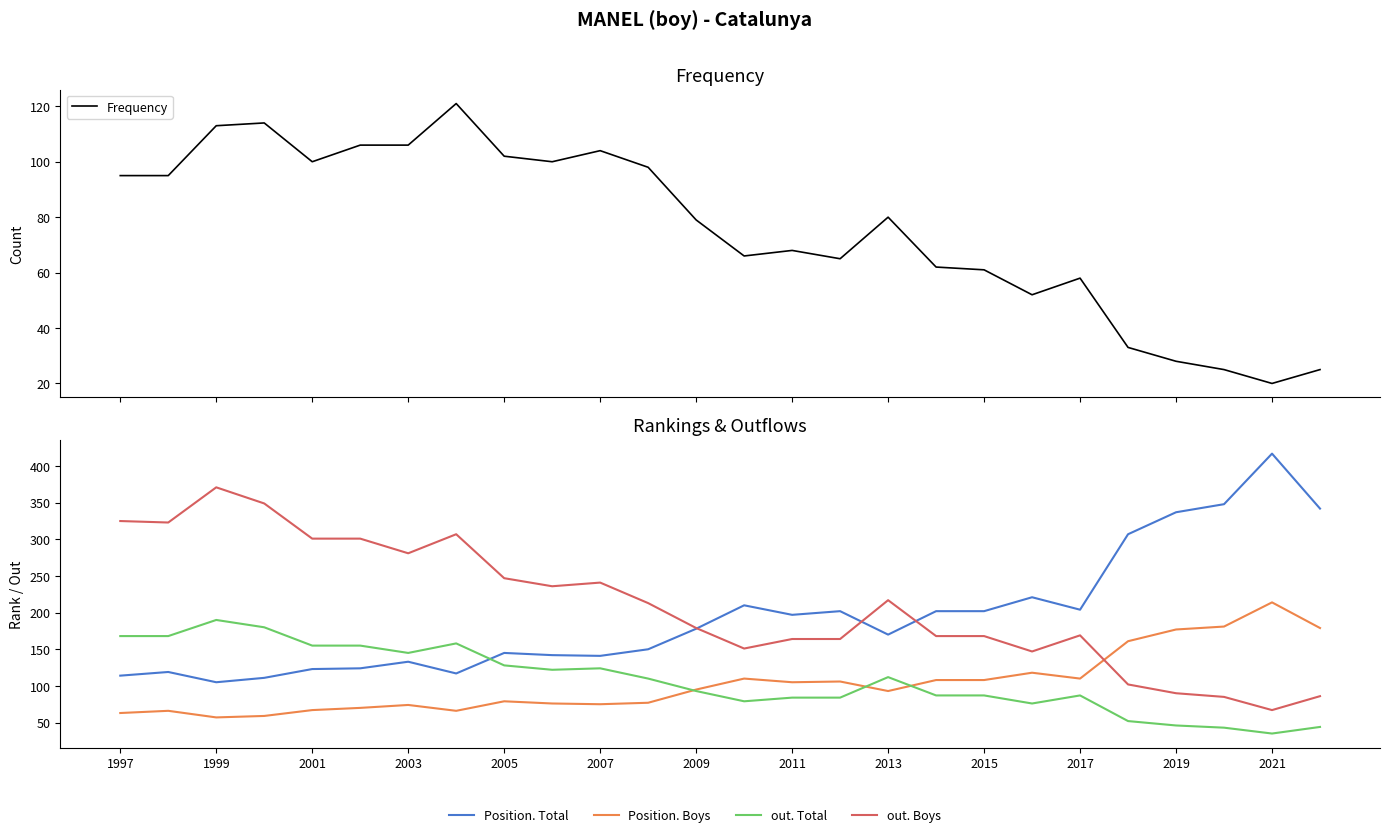

What are all the series names shown in the legend?

Frequency, Position. Total, Position. Boys, out. Total, out. Boys